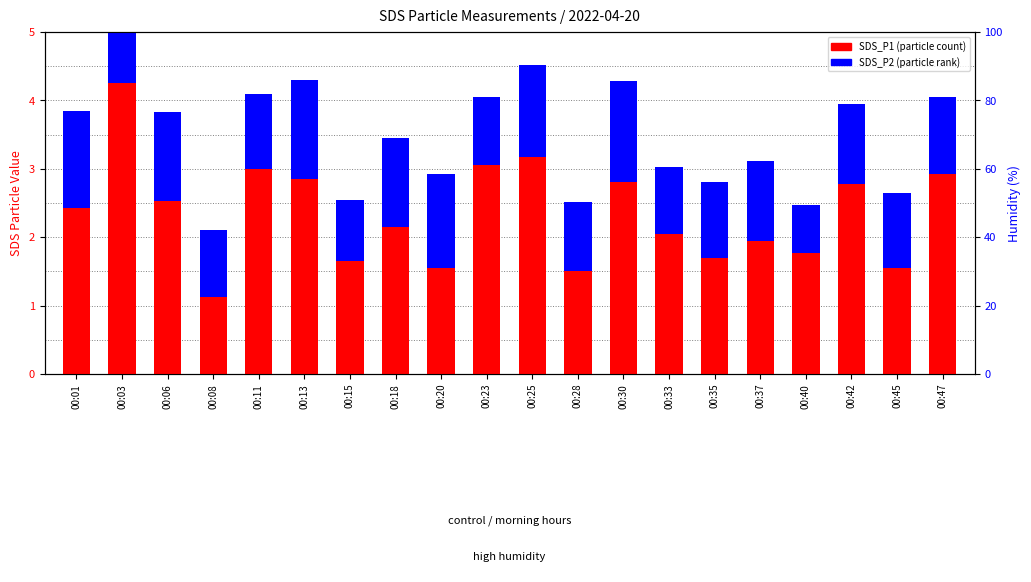

The SDS_P1 series shows 3.4 at 00:01. True or false?

False